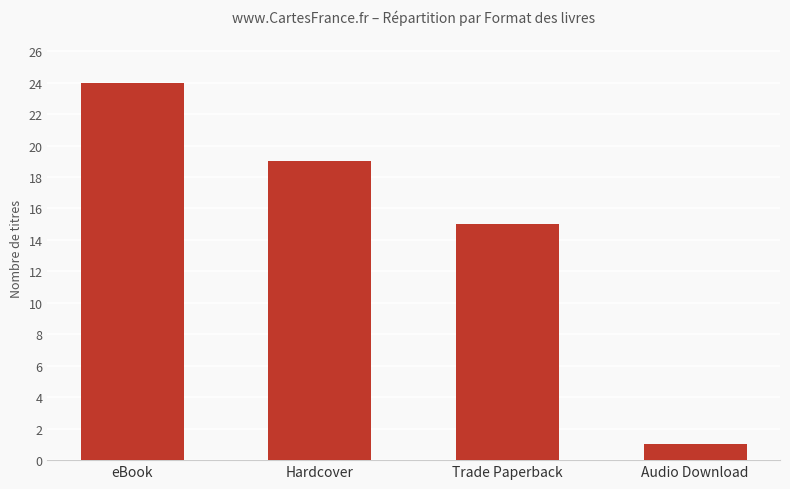

The value at Hardcover is 19. True or false?

True